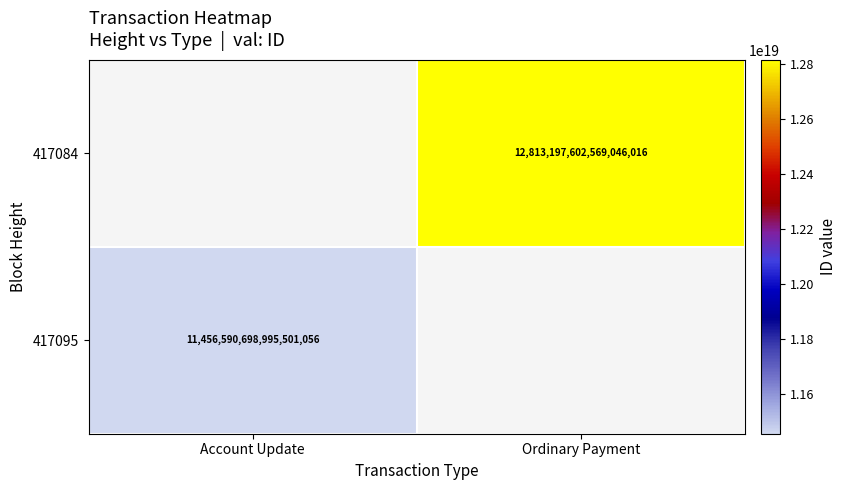

Which label corresponds to the largest value in the chart?

Ordinary Payment